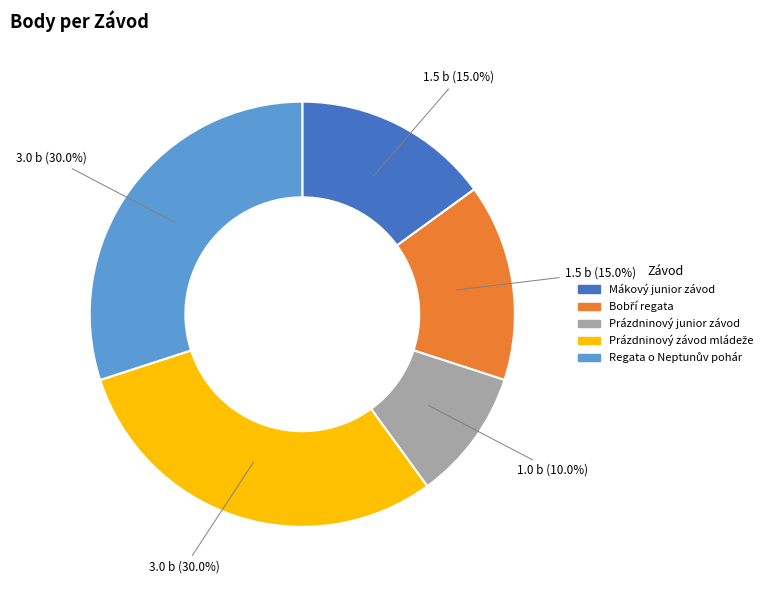

What is the smallest slice in the pie chart?

Prázdninový junior závod